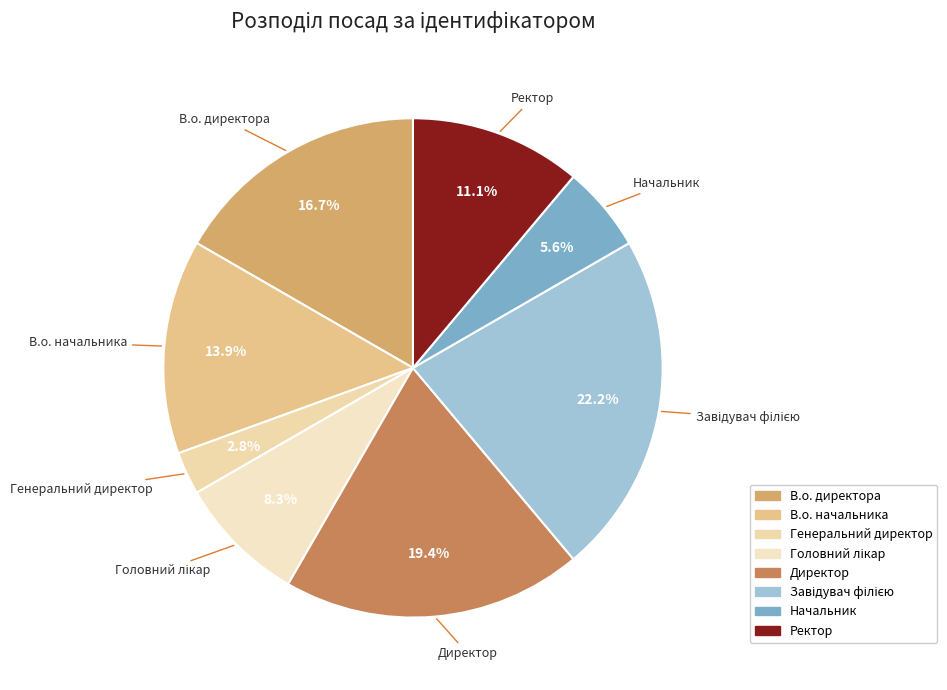

Does В.о. начальника represent more than half of the total?

No